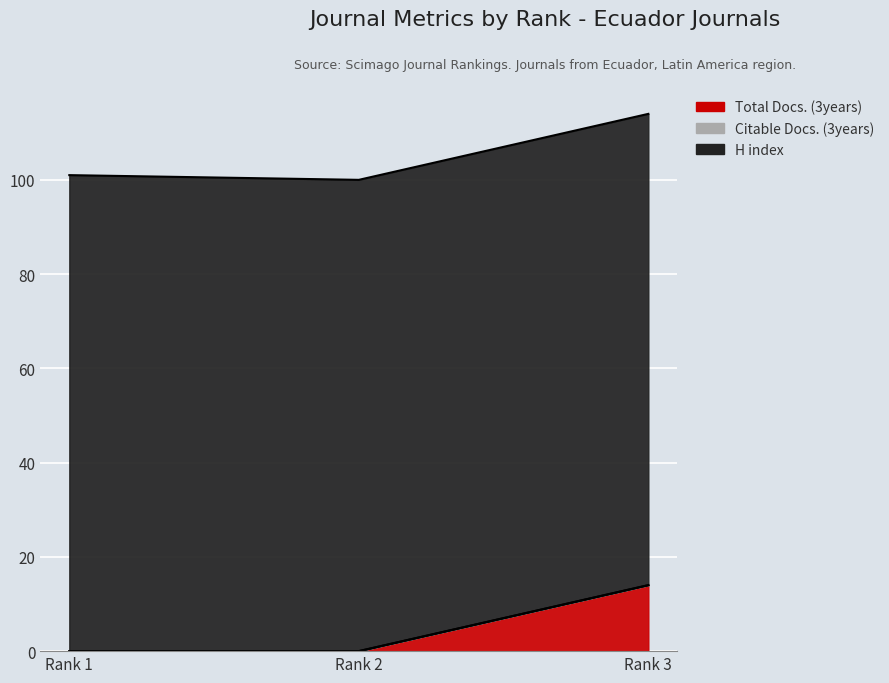

What is the total value across all series at Rank 3?

114